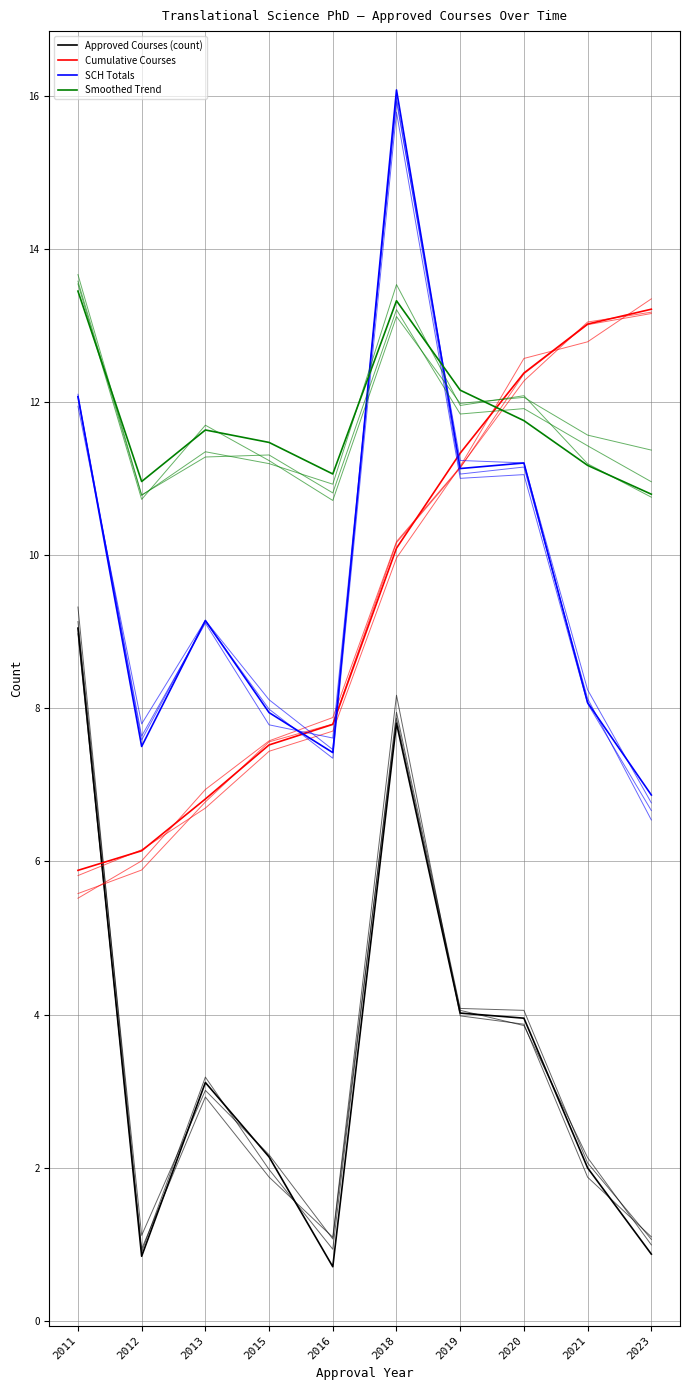

What is the total value across all series at 2020?

39.3